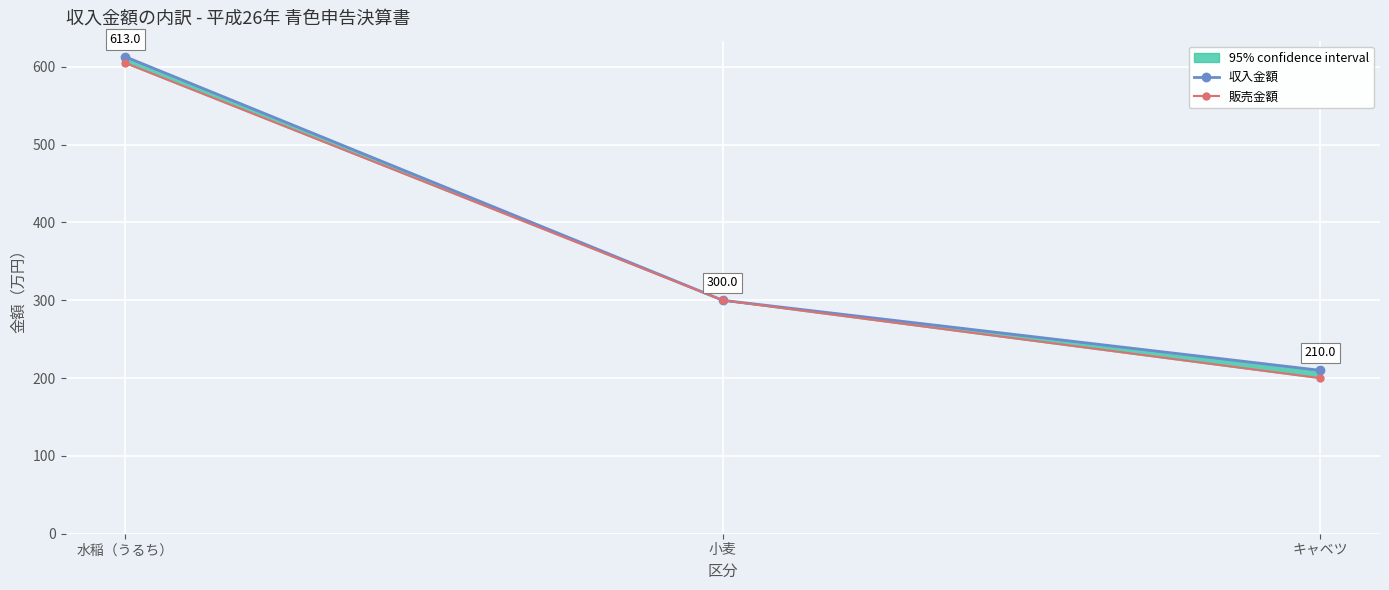

What is the difference between the 販売金額 values at 小麦 and 水稲（うるち）?

305